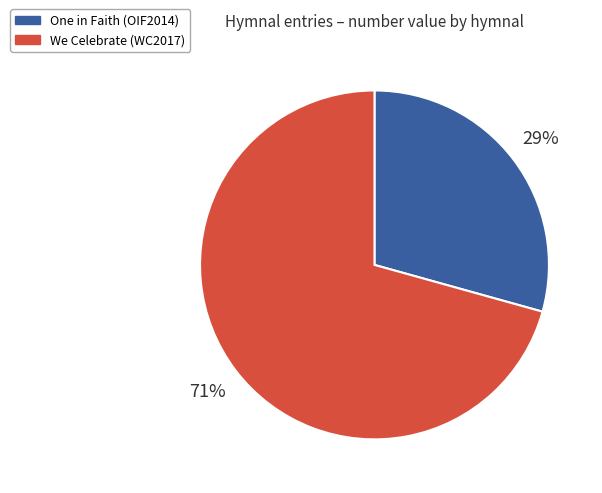

Which slice is the largest?

We Celebrate (WC2017)